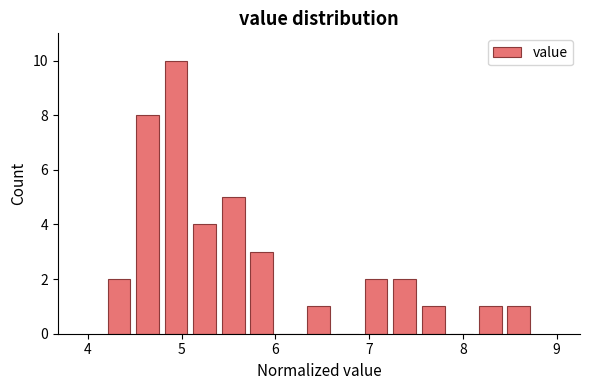

Read against the x-axis, roughly where is the centre of the tallest bar?

4.9